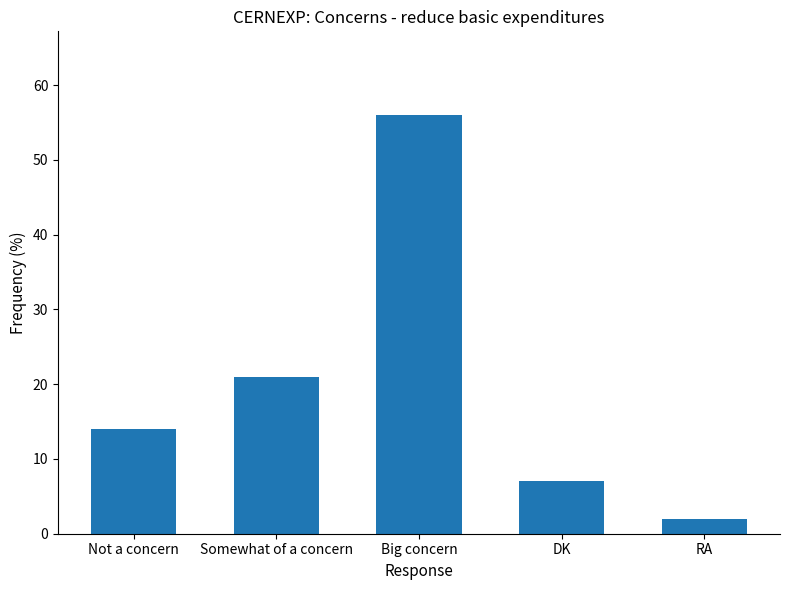

What is the greatest value displayed?

56